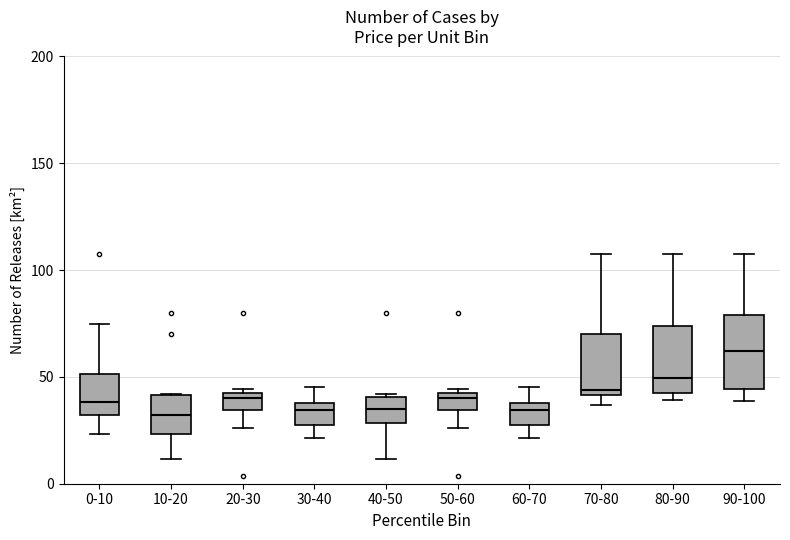

Reading left to right, read every box against the y-axis: the position of its median line, the range the box covers, and the ends of its whiskers. The values are not printed on the chart, so give them approximately, as read against the axis.

0-10: median 40, box 30 to 50, whiskers 25 to 75
10-20: median 30, box 25 to 40, whiskers 10 to 40
20-30: median 40, box 35 to 45, whiskers 25 to 45 (just above the box's upper edge)
30-40: median 35, box 25 to 40, whiskers 20 to 45
40-50: median 35, box 30 to 40, whiskers 10 to 40 (just above the box's upper edge)
50-60: median 40, box 35 to 45, whiskers 25 to 45 (just above the box's upper edge)
60-70: median 35, box 25 to 40, whiskers 20 to 45
70-80: median 45, box 40 to 70, whiskers 35 to 110
80-90: median 50, box 40 to 75, whiskers 40 (just below the box's lower edge) to 110
90-100: median 60, box 45 to 80, whiskers 40 to 110